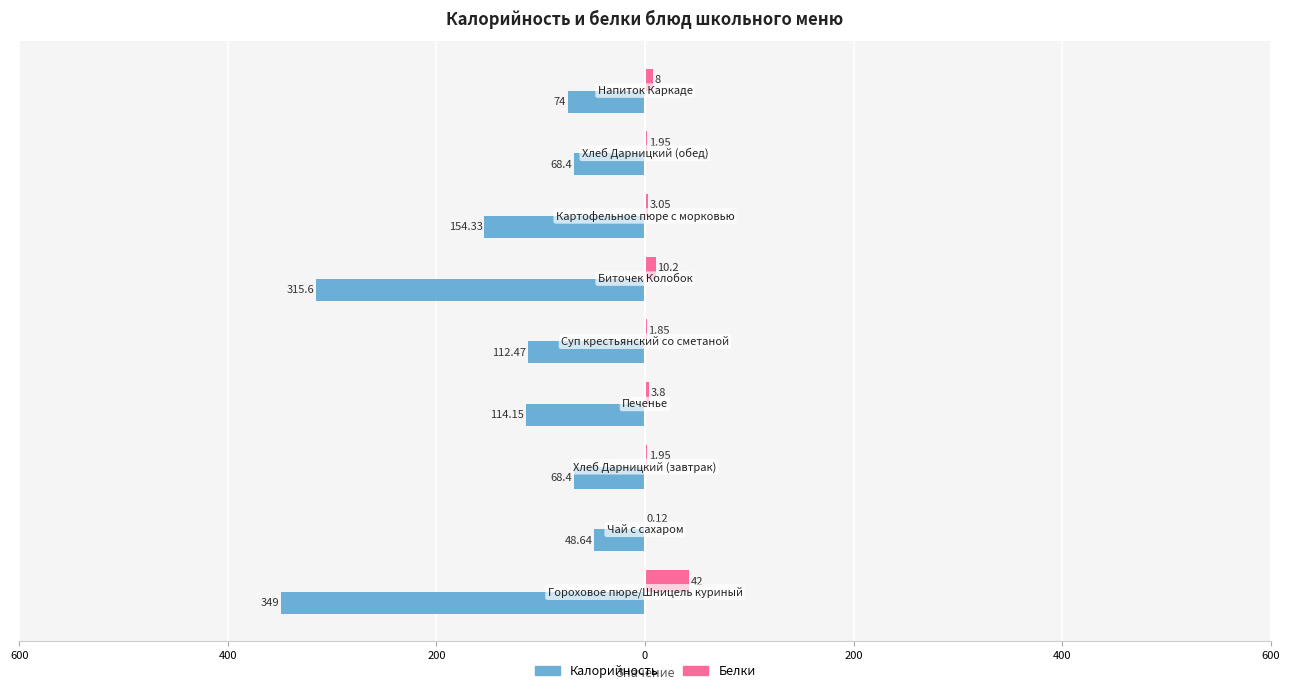

What is the average value of the Калорийность series?

-145.0